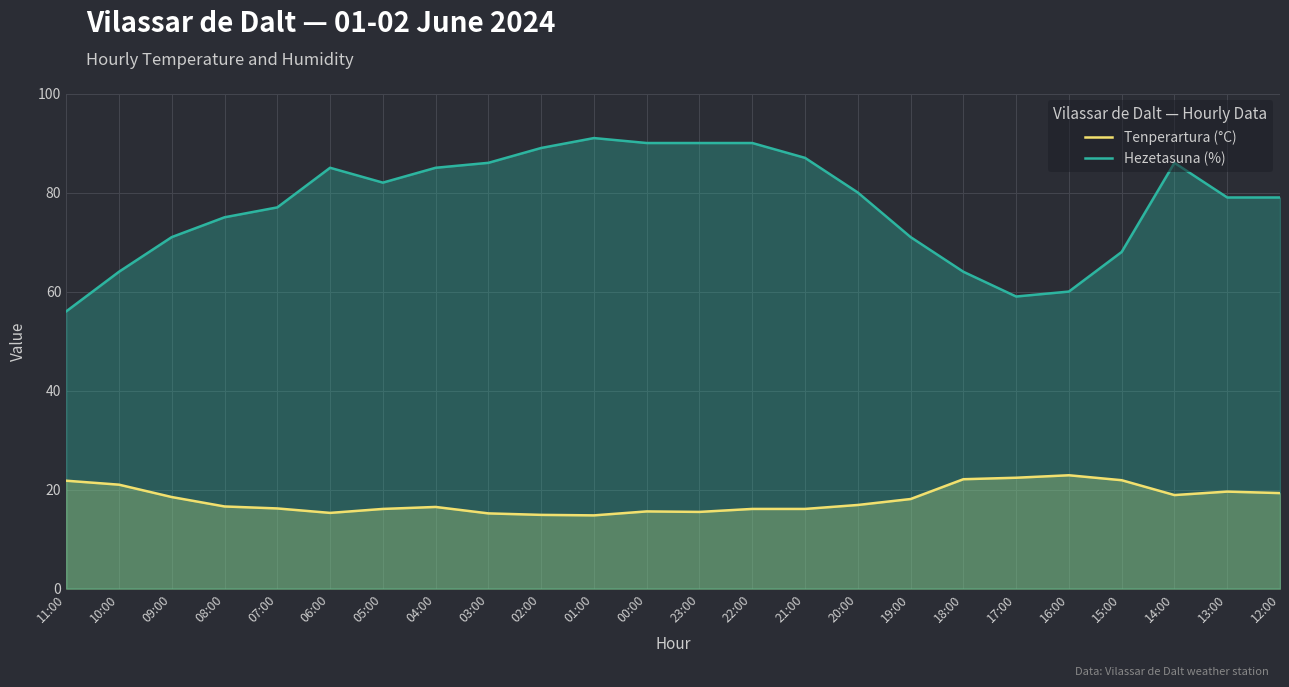

What is the label of the 9th point from the left?

03:00